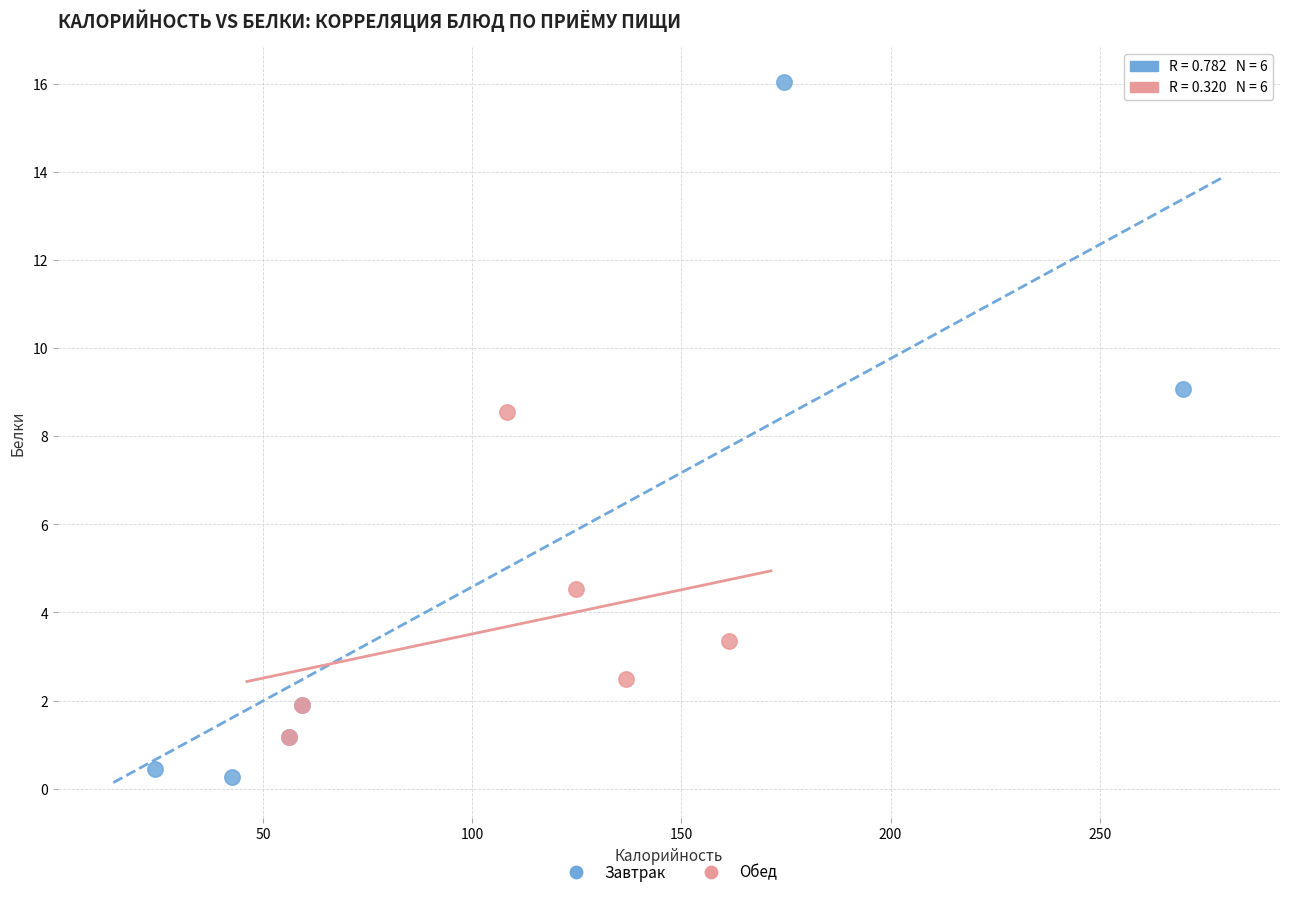

Which series has the largest Y range (max minus min)?

Завтрак